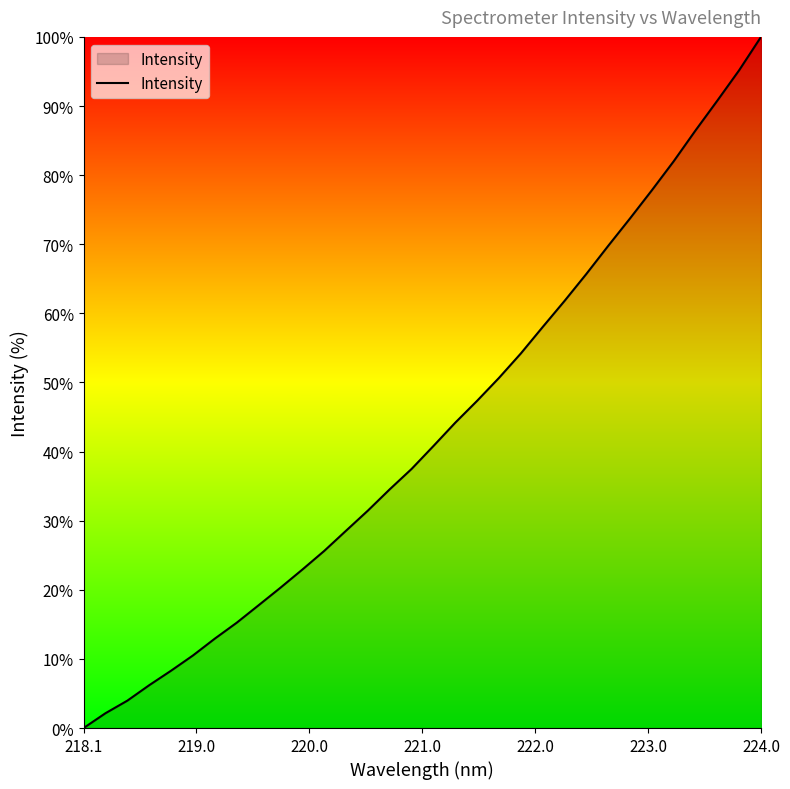

What is the maximum value shown in the chart?

100.0